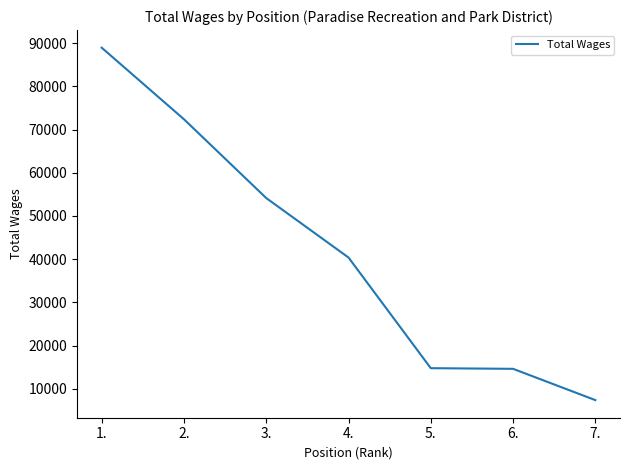

What is the difference between the values at 2. and 3.?

18229